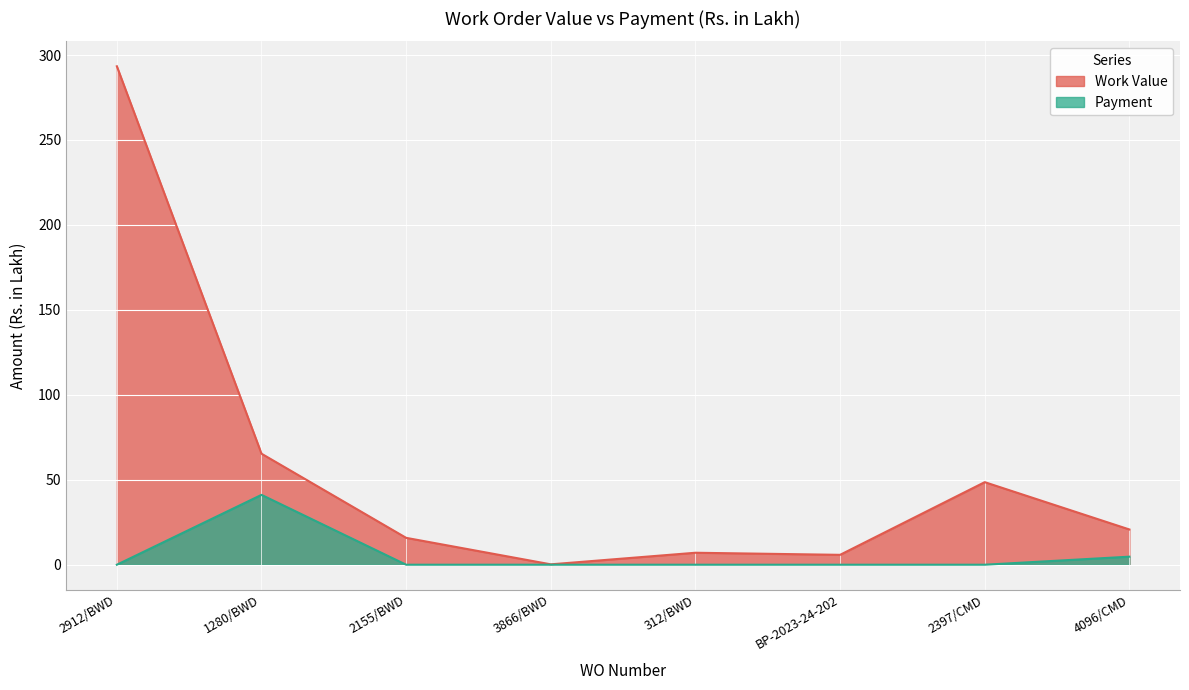

At which label is Payment closest to 20?

4096/CMD